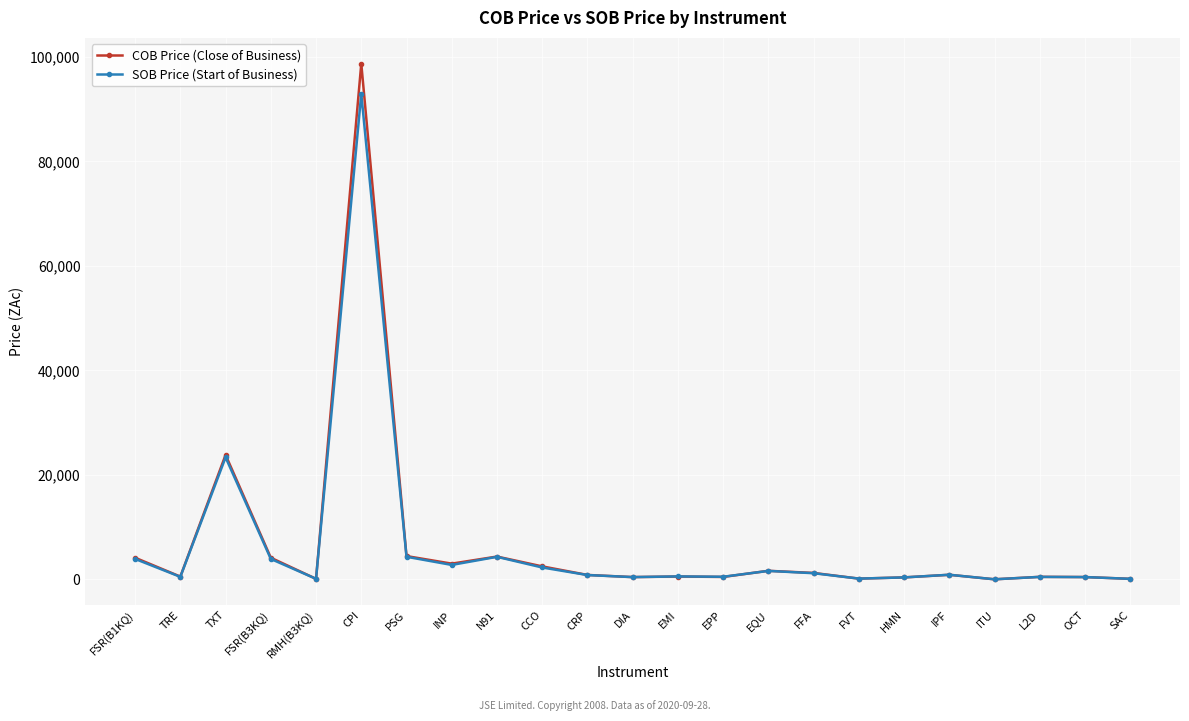

What is the label of the 20th point from the right?

FSR(B3KQ)